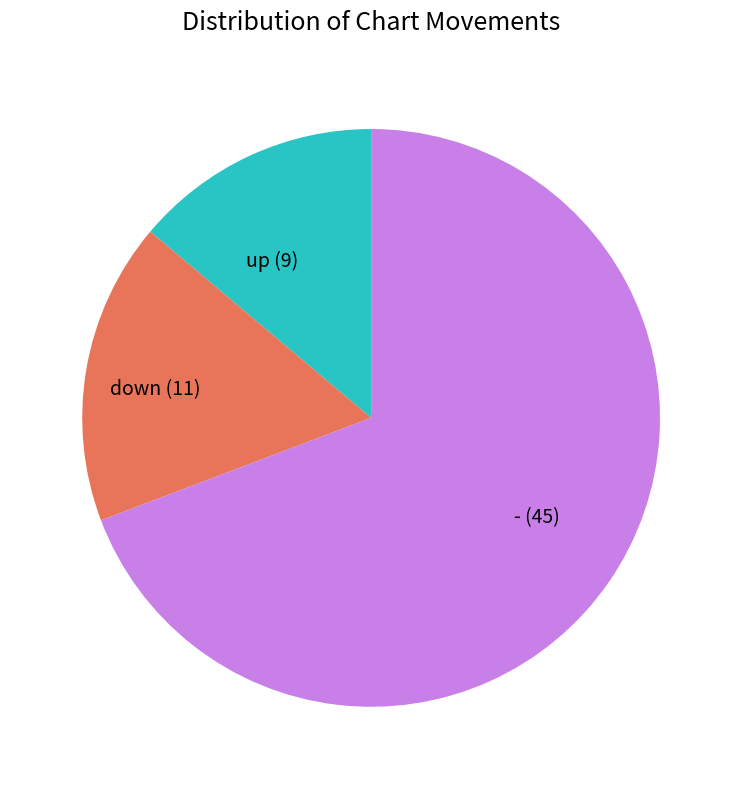

What is the ratio of the value at down to the value at up?

1.2